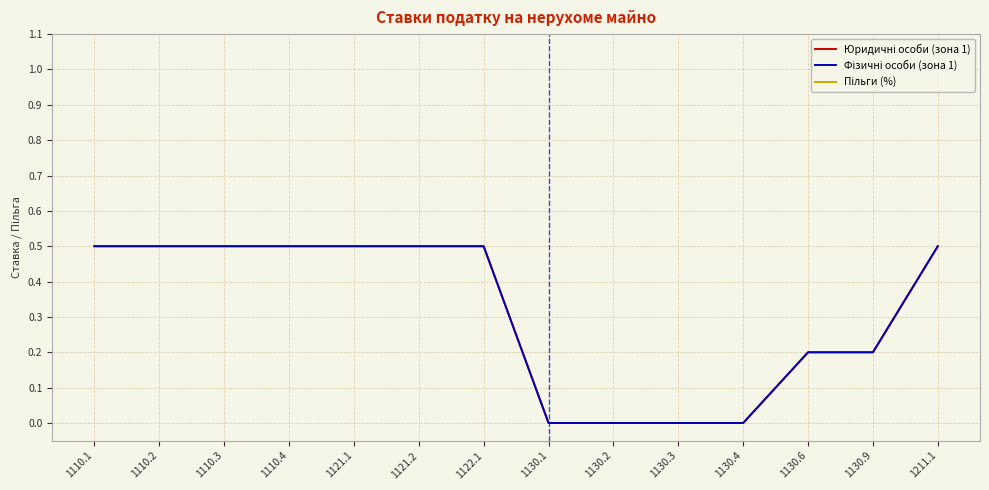

Reading left to right, what are all the values shown in this chart?

Юридичні особи (зона 1): 0.5	0.5	0.5	0.5	0.5	0.5	0.5	0.0	0.0	0.0	0.0	0.2	0.2	0.5
Фізичні особи (зона 1): 0.5	0.5	0.5	0.5	0.5	0.5	0.5	0.0	0.0	0.0	0.0	0.2	0.2	0.5
Пільги (%): 100.0	100.0	100.0	100.0	100.0	100.0	100.0	100.0	100.0	100.0	100.0	100.0	100.0	100.0